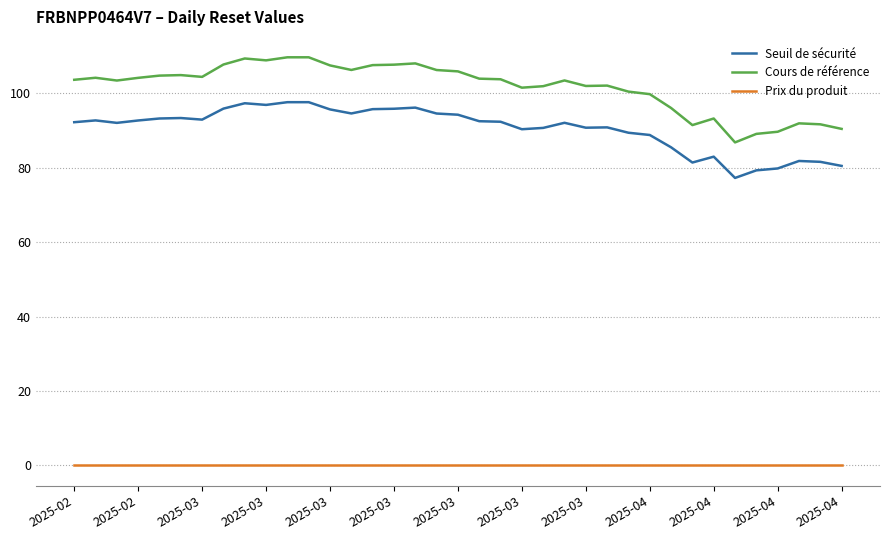

Which series has the widest spread of values?

Cours de référence